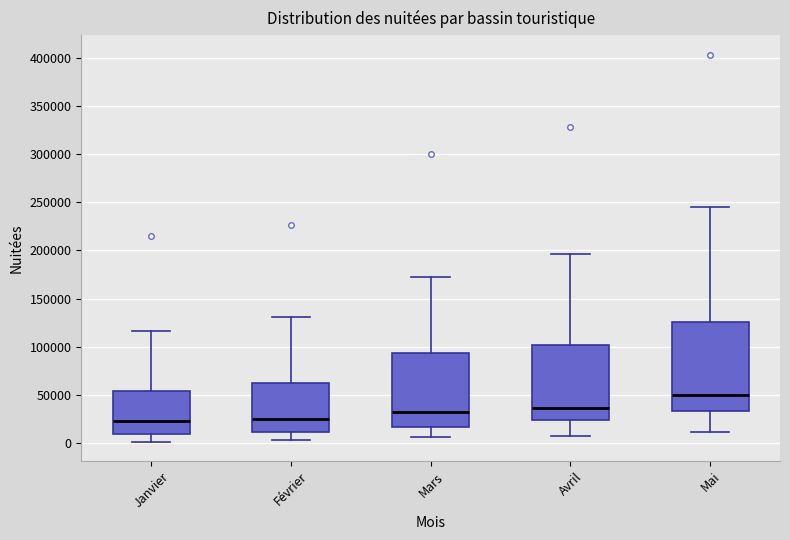

Where does the lower whisker of the box for Janvier end on the y-axis? The values are not printed on the chart, so give them approximately, as read against the axis.

0